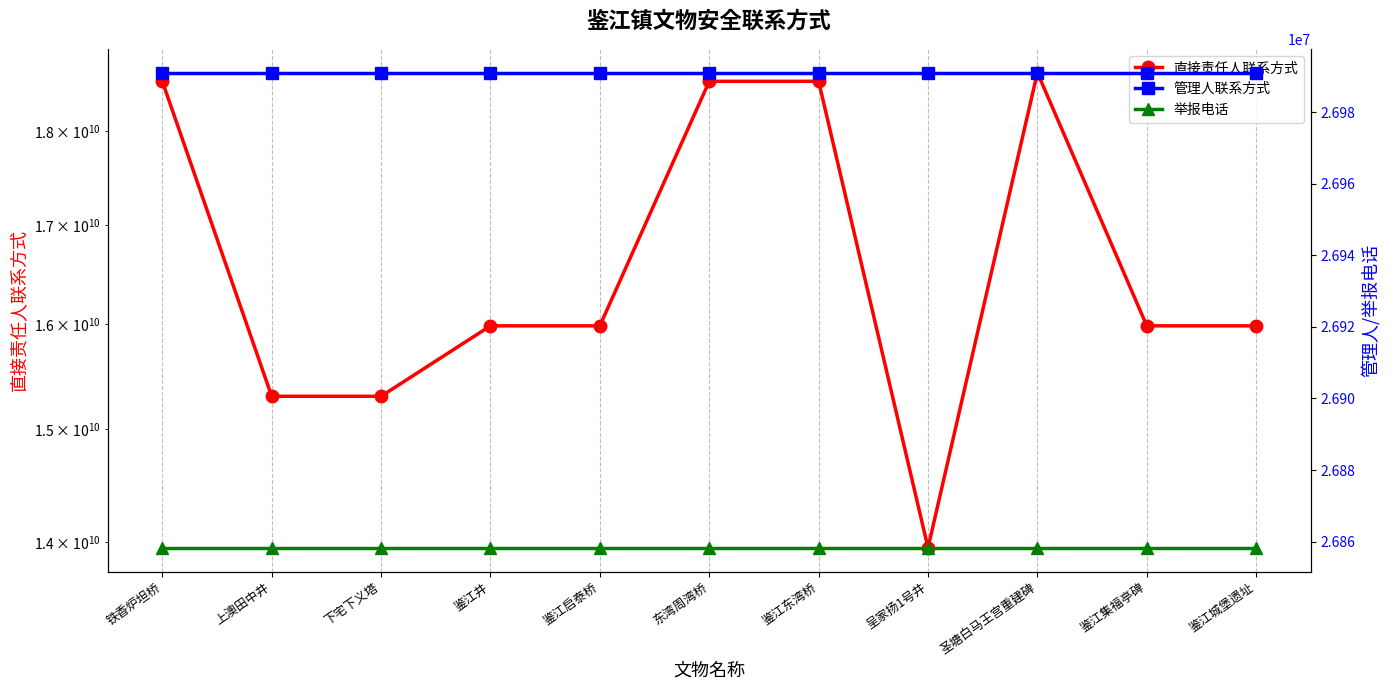

Between 鉴江井 and 呈家扬1号井, which is larger?

鉴江井